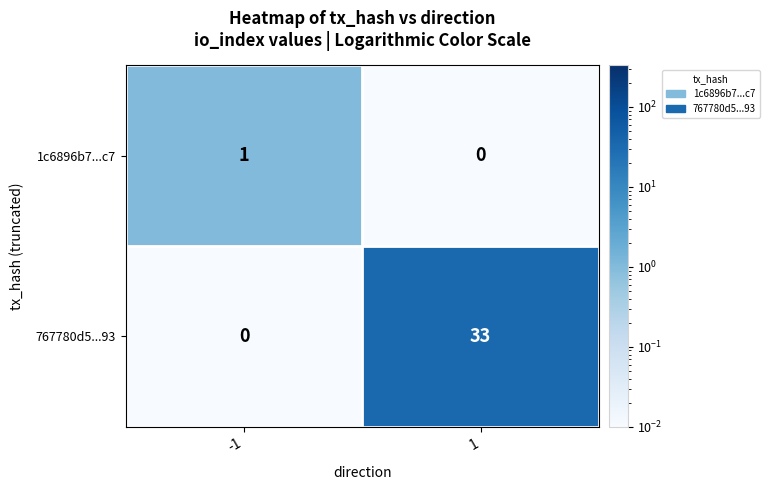

Which label corresponds to the largest value in the chart?

1